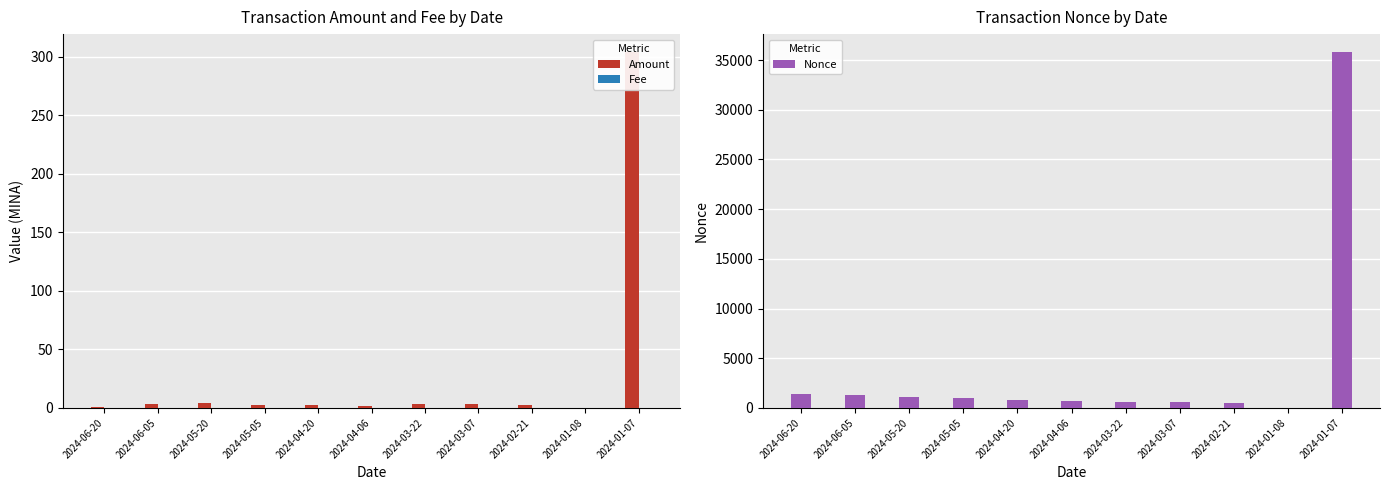

Rank the series by their maximum value, from lowest to highest.

Fee, Amount, Nonce